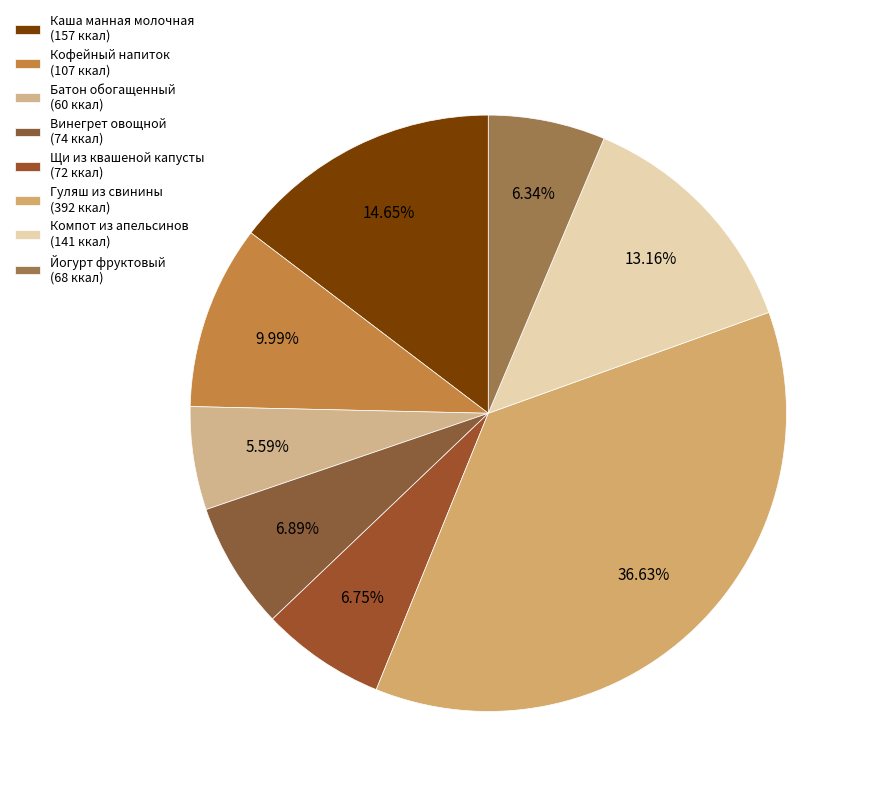

Count the number of slices in the pie.

8